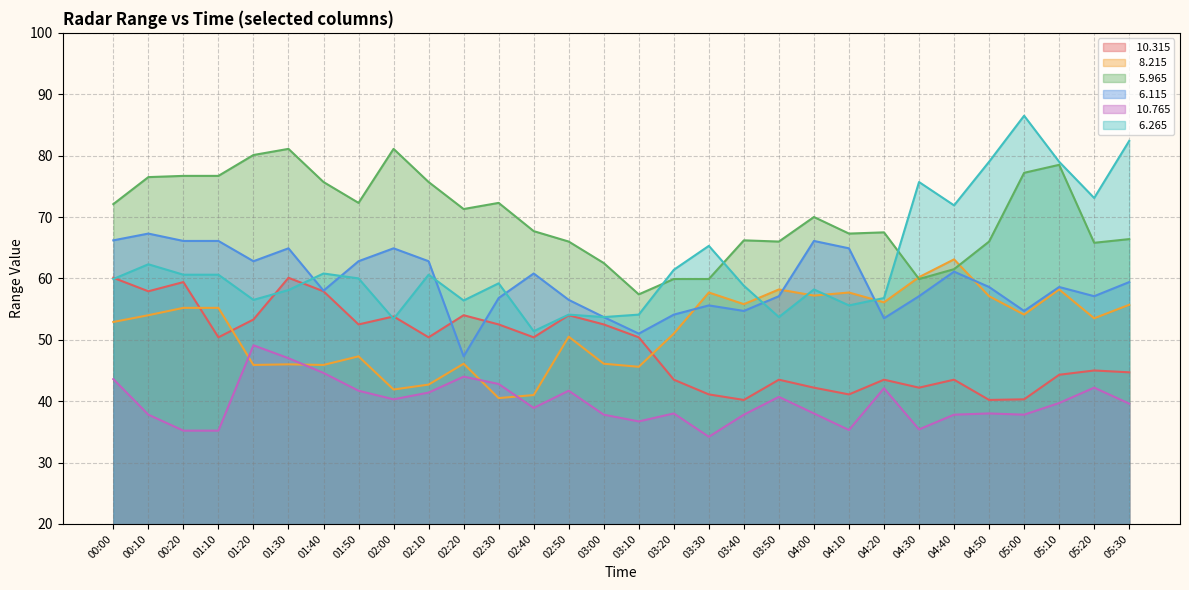

How many lines are shown in the chart?

6